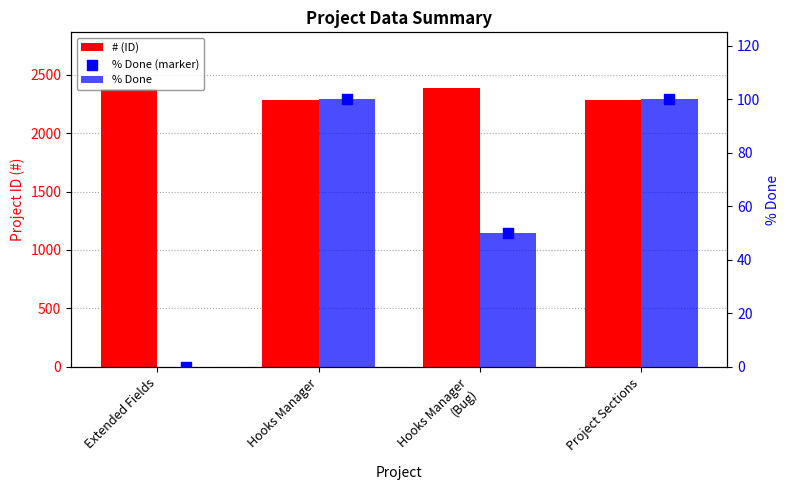

What is the total value across all series at Hooks Manager?

2483